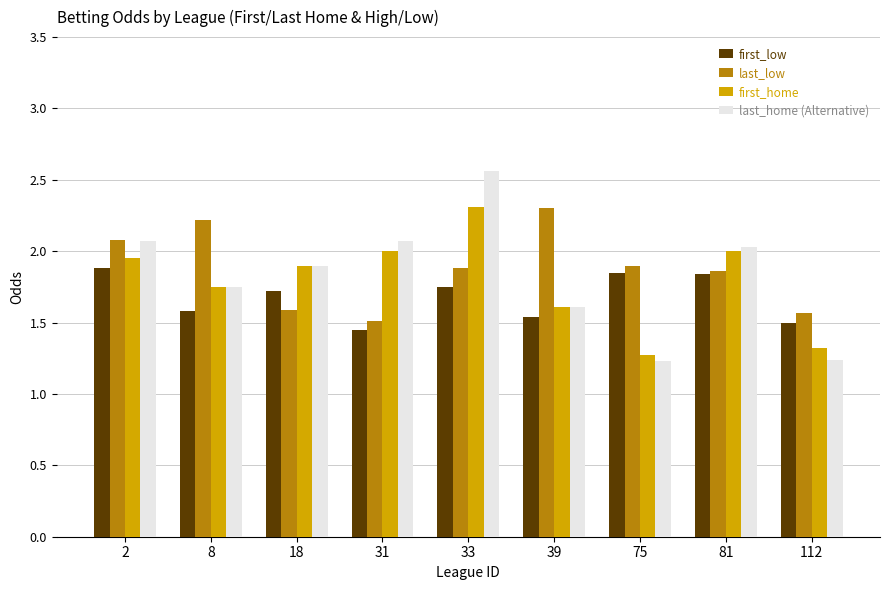

The first_home series shows 1.1 at 2. True or false?

False